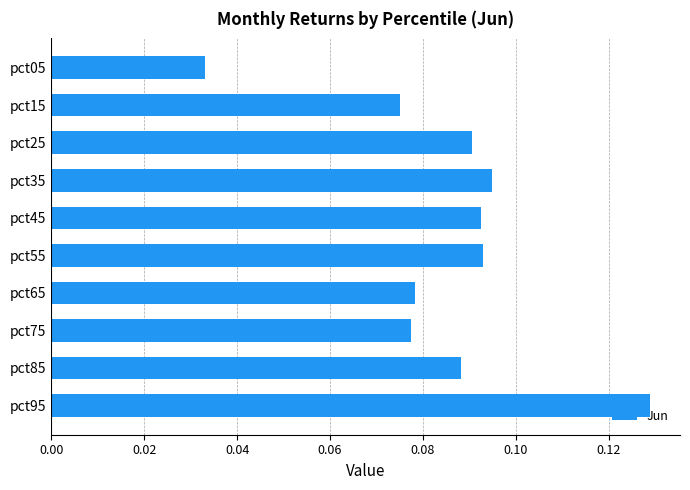

Count the values in the range 0 to 1.

10